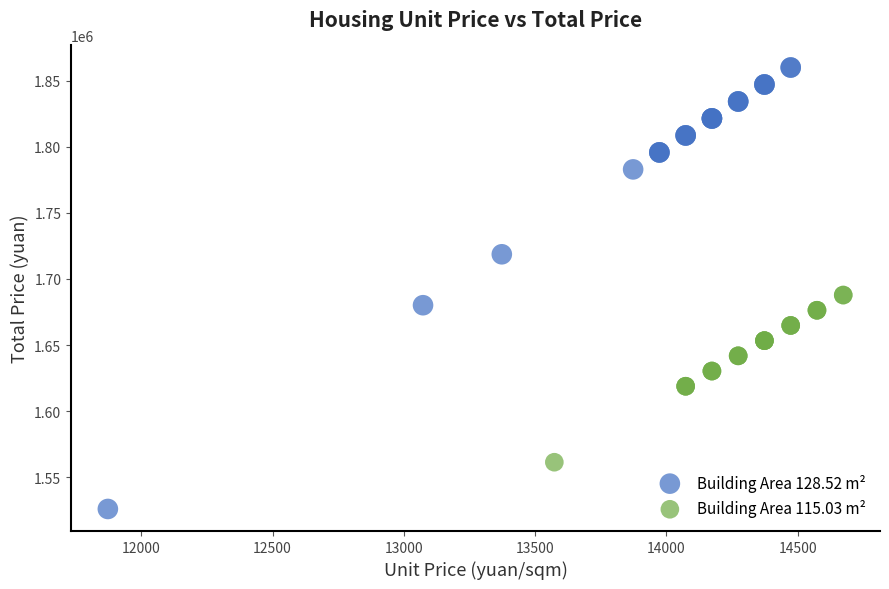

Which series reaches the minimum Y coordinate?

Building Area 128.52 m²